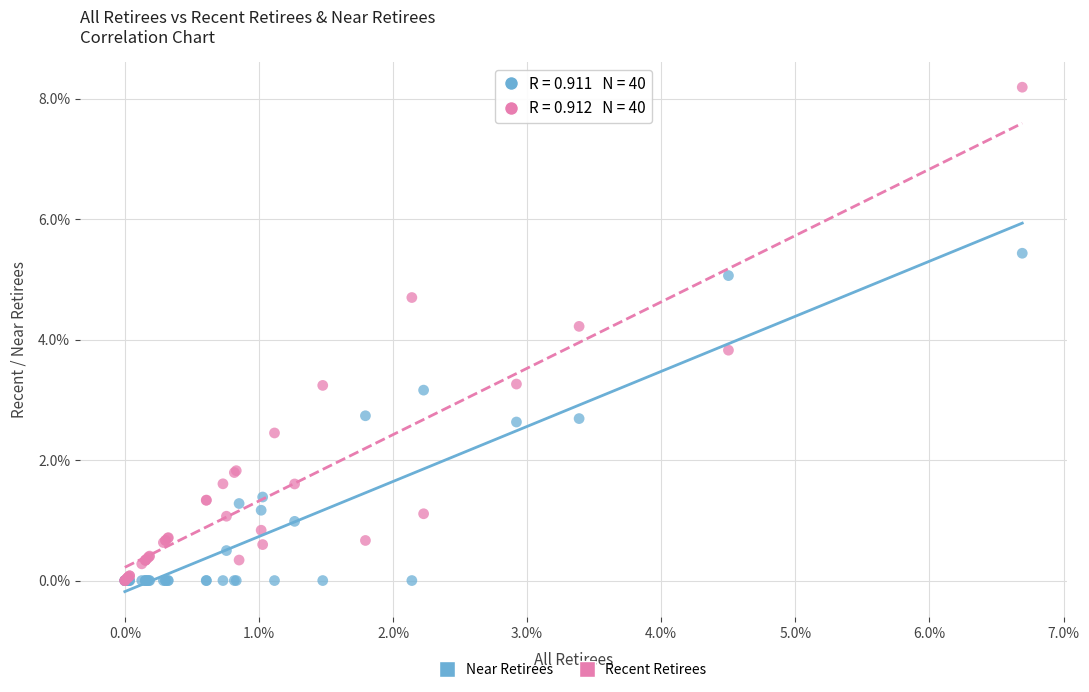

What are all the series names shown in the legend?

Near Retirees, Recent Retirees